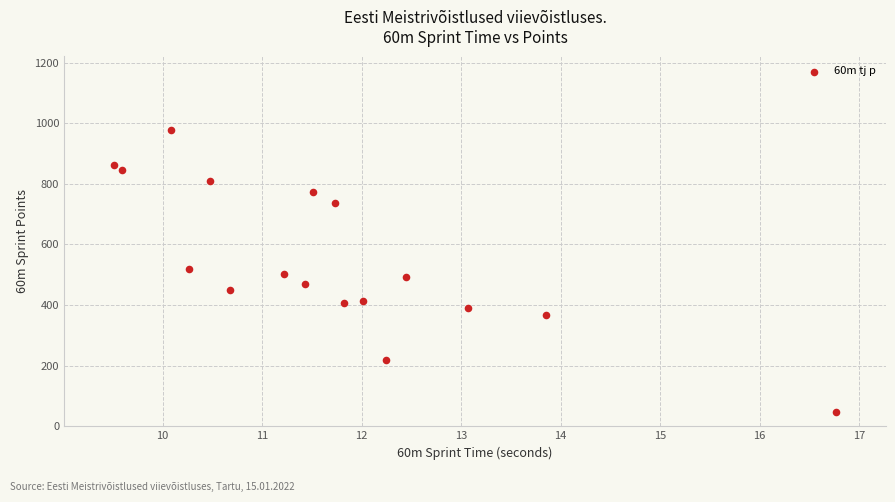

What is the range of Y values (max minus min)?

928